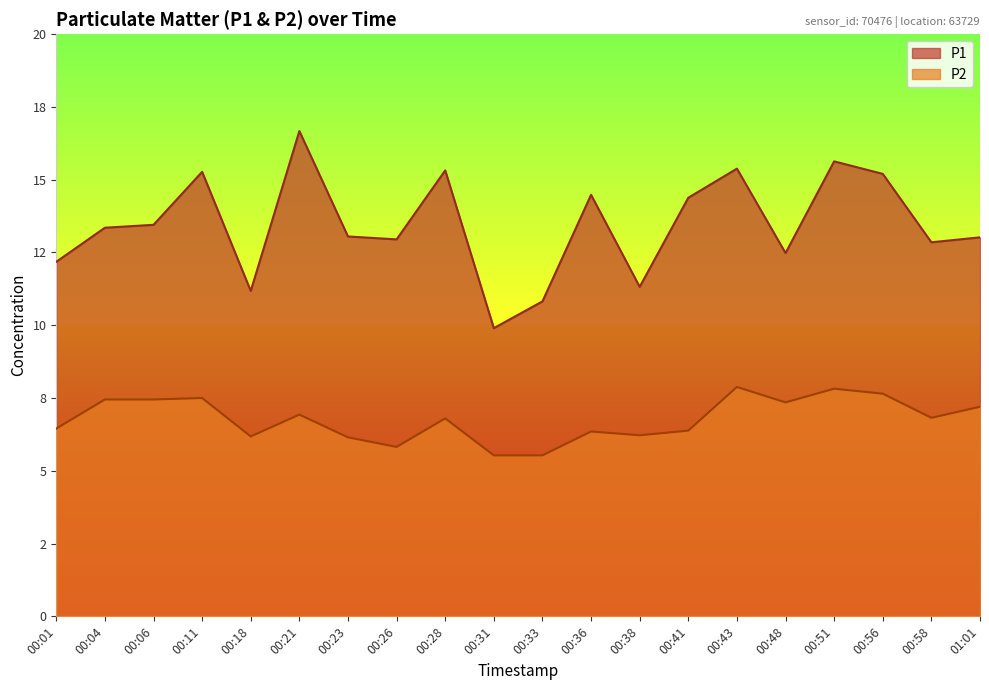

How many interior local peaks does the P2 series have?

6